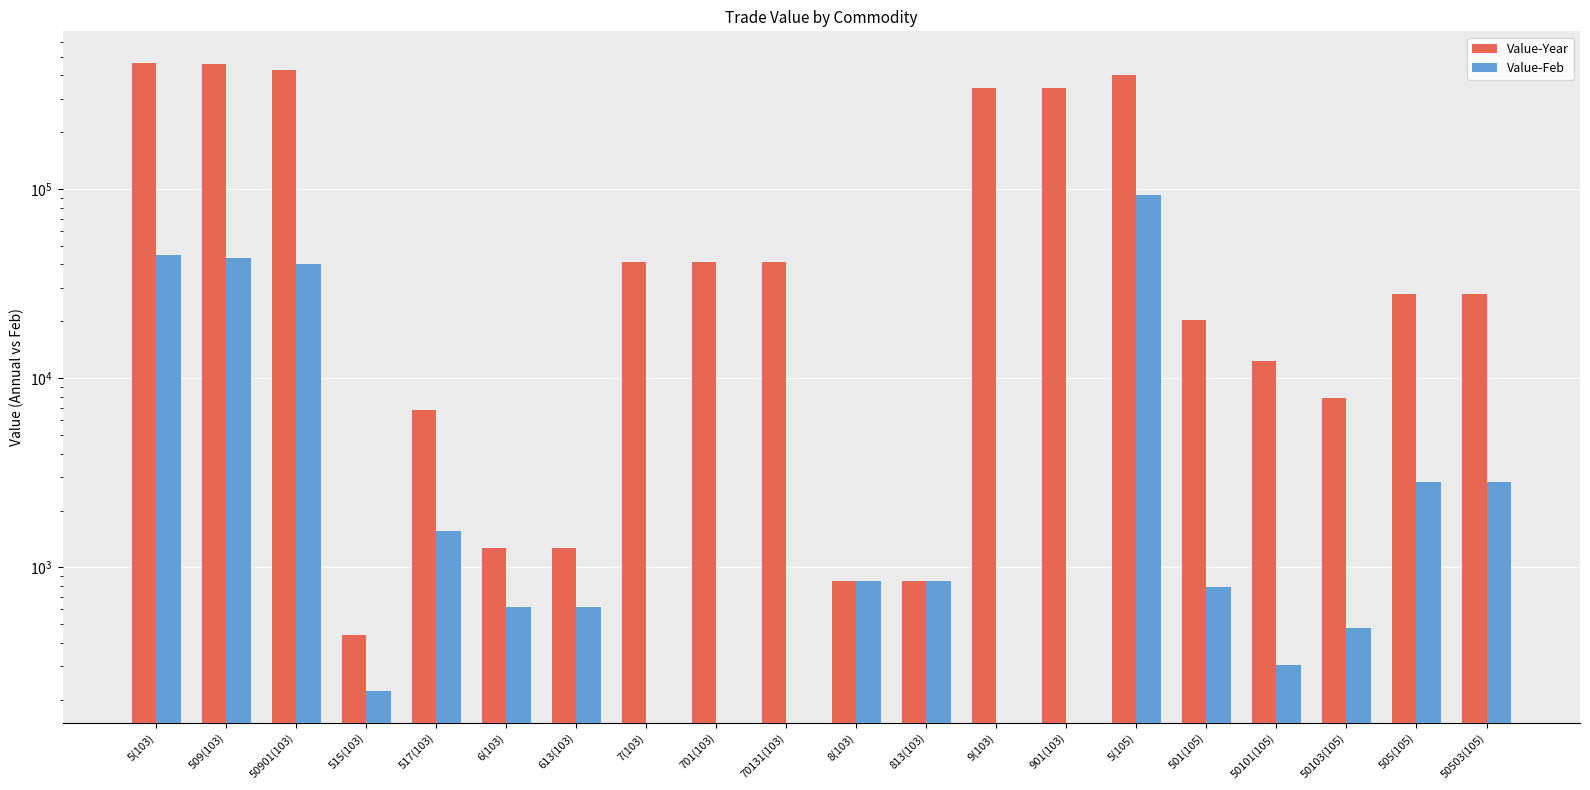

How many values in the Value-Feb series exceed 786?

9